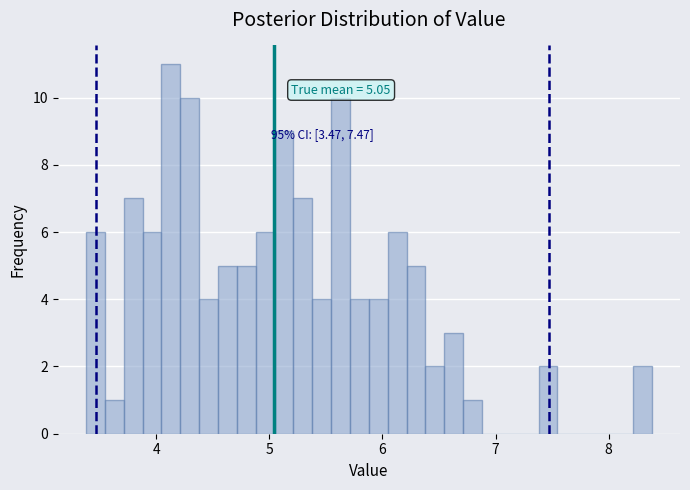

Around what value on the x-axis is the tallest bar? Give the approximate position of its centre, as read against the axis.

4.1